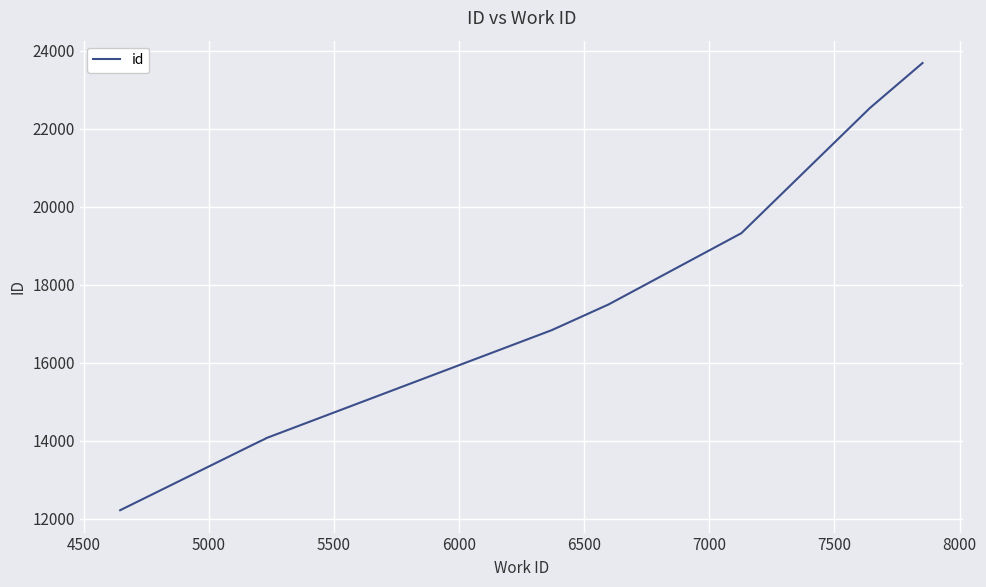

What is the minimum value shown in the chart?

12225